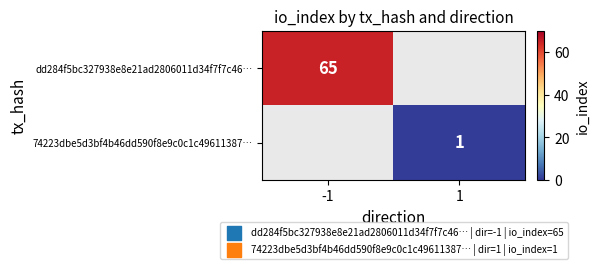

Is it true that 74223dbe5d3bf4b46dd590f8e9c0c1c49611387… equals 1 at 1?

True